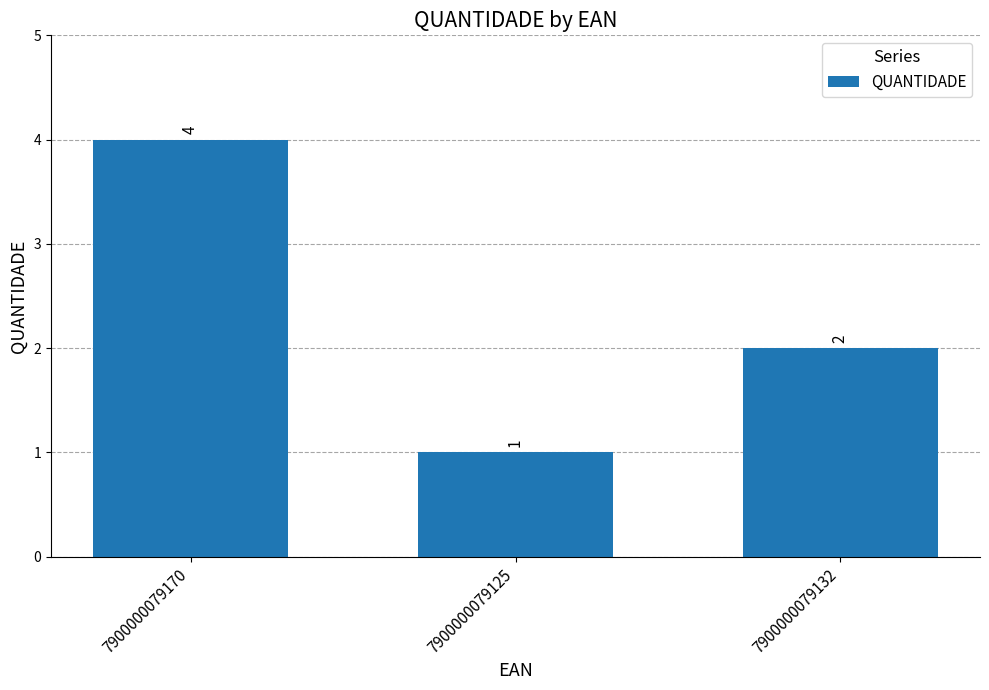

The value at 7900000079132 is 1. True or false?

False